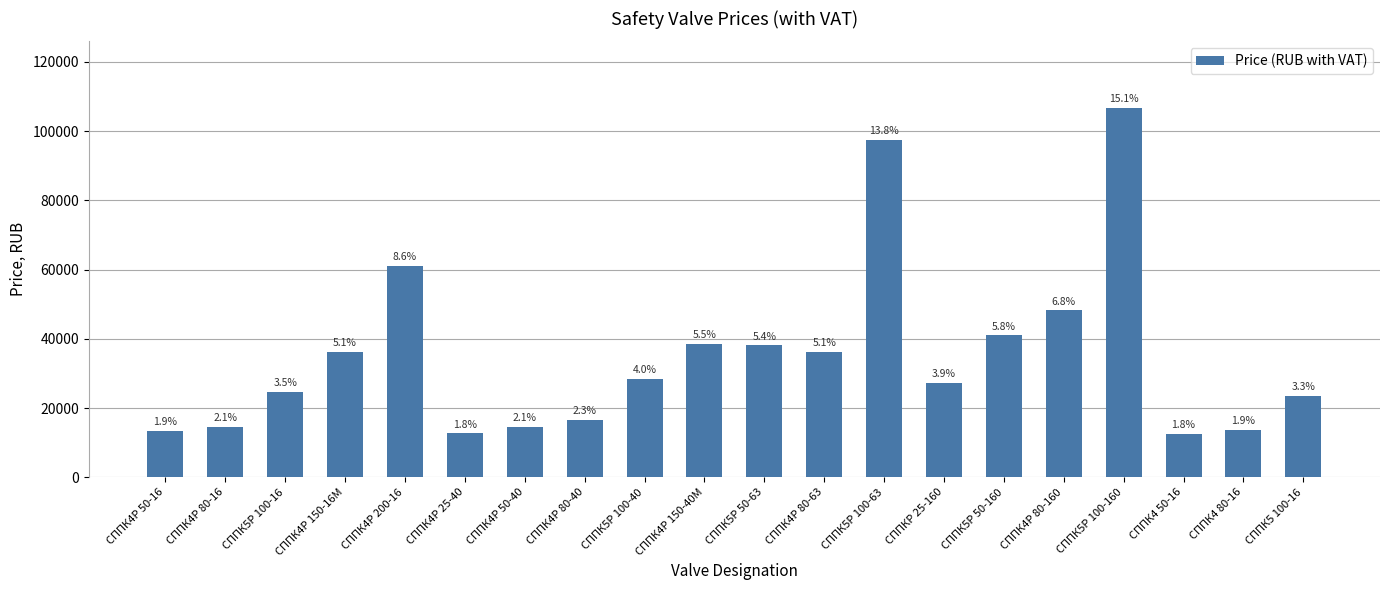

What is the change in value from СППК5Р 100-16 to СППК5Р 100-40?

+3900